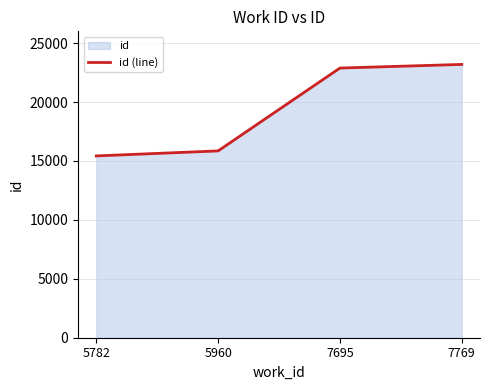

How many lines are shown in the chart?

1